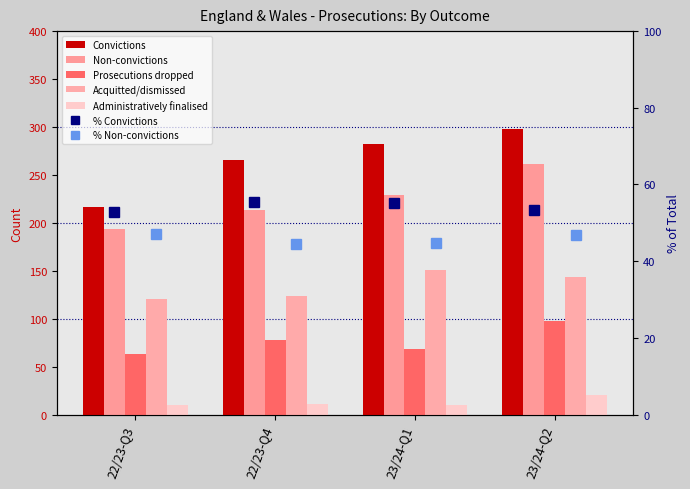

Reading right to left, what are all the values shown in this chart?

Convictions: 23/24-Q2=298	23/24-Q1=282	22/23-Q4=266	22/23-Q3=217
Non-convictions: 23/24-Q2=261	23/24-Q1=229	22/23-Q4=213	22/23-Q3=194
Prosecutions dropped: 23/24-Q2=98	23/24-Q1=68	22/23-Q4=78	22/23-Q3=63
Acquitted/dismissed: 23/24-Q2=143	23/24-Q1=151	22/23-Q4=124	22/23-Q3=121
Administratively finalised: 23/24-Q2=20	23/24-Q1=10	22/23-Q4=11	22/23-Q3=10